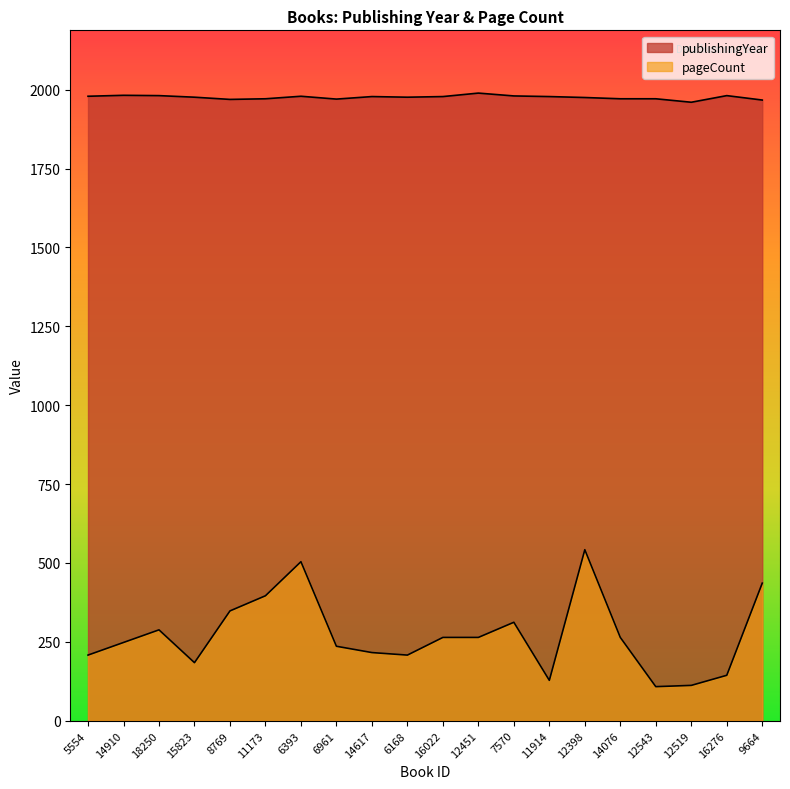

Rank the series by their maximum value, from lowest to highest.

pageCount, publishingYear